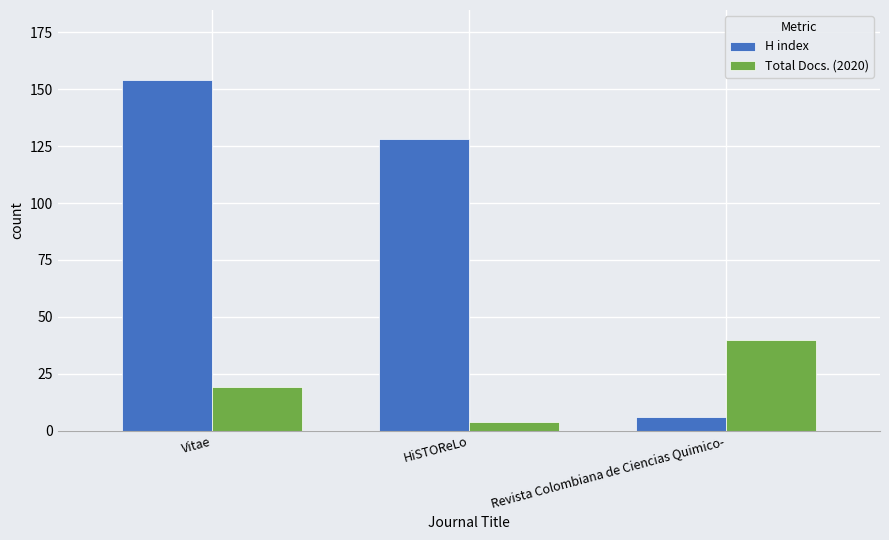

What is the label of the 3rd bar from the right?

Vitae